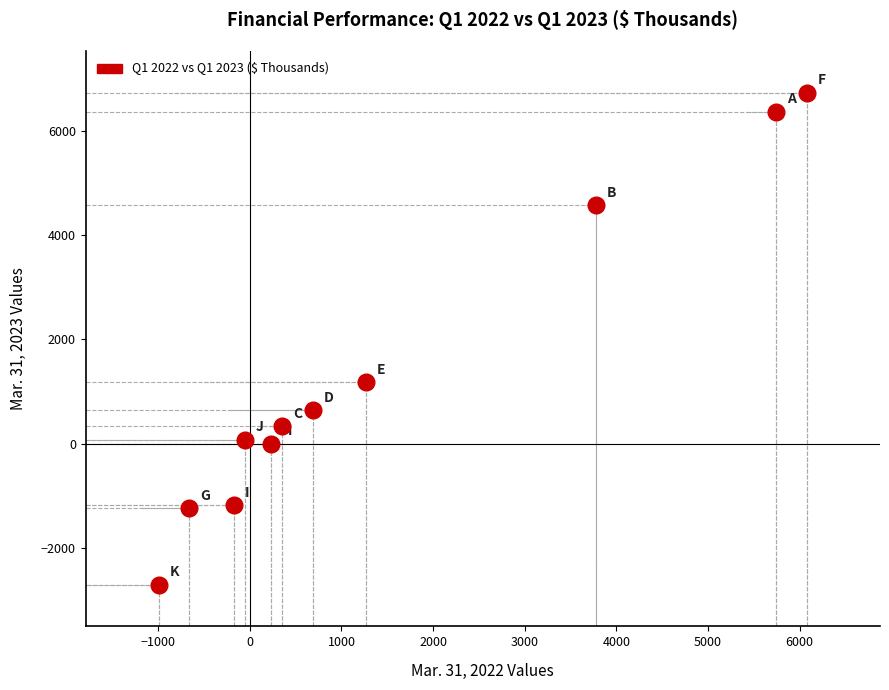

What Y value in the scatter plot is closest to 2012?

1180